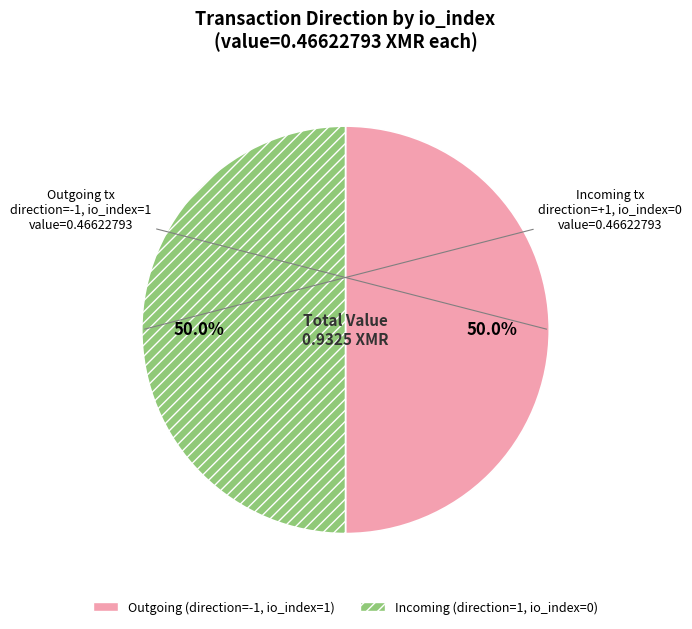

How much of the chart is everything except Outgoing (direction=-1, io_index=1)?

50.0%